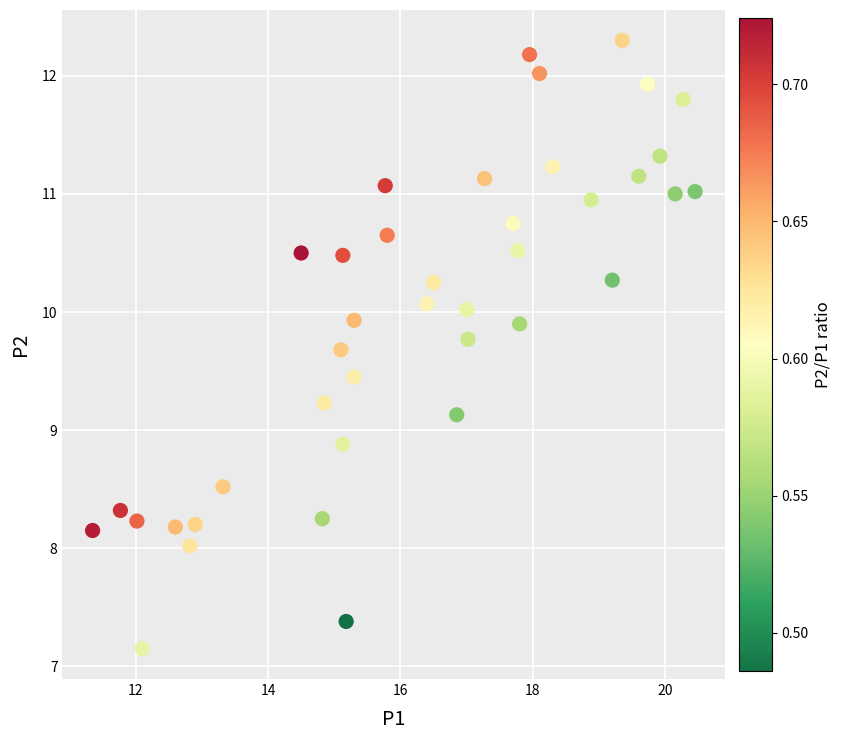

What is the range of X values (max minus min)?

9.1